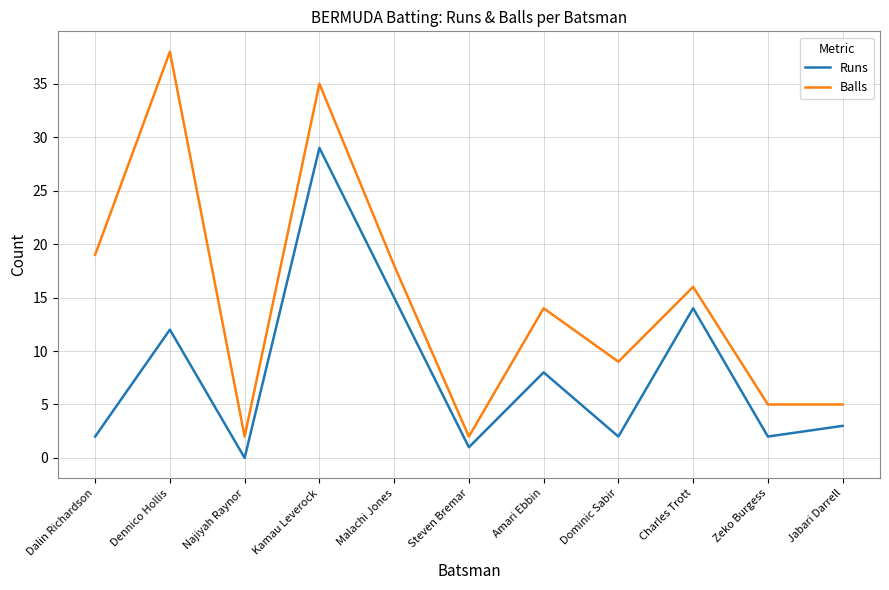

Reading left to right, list all the values displayed in this chart.

Runs: Dalin Richardson=2	Dennico Hollis=12	Najiyah Raynor=0	Kamau Leverock=29	Malachi Jones=15	Steven Bremar=1	Amari Ebbin=8	Dominic Sabir=2	Charles Trott=14	Zeko Burgess=2	Jabari Darrell=3
Balls: Dalin Richardson=19	Dennico Hollis=38	Najiyah Raynor=2	Kamau Leverock=35	Malachi Jones=18	Steven Bremar=2	Amari Ebbin=14	Dominic Sabir=9	Charles Trott=16	Zeko Burgess=5	Jabari Darrell=5